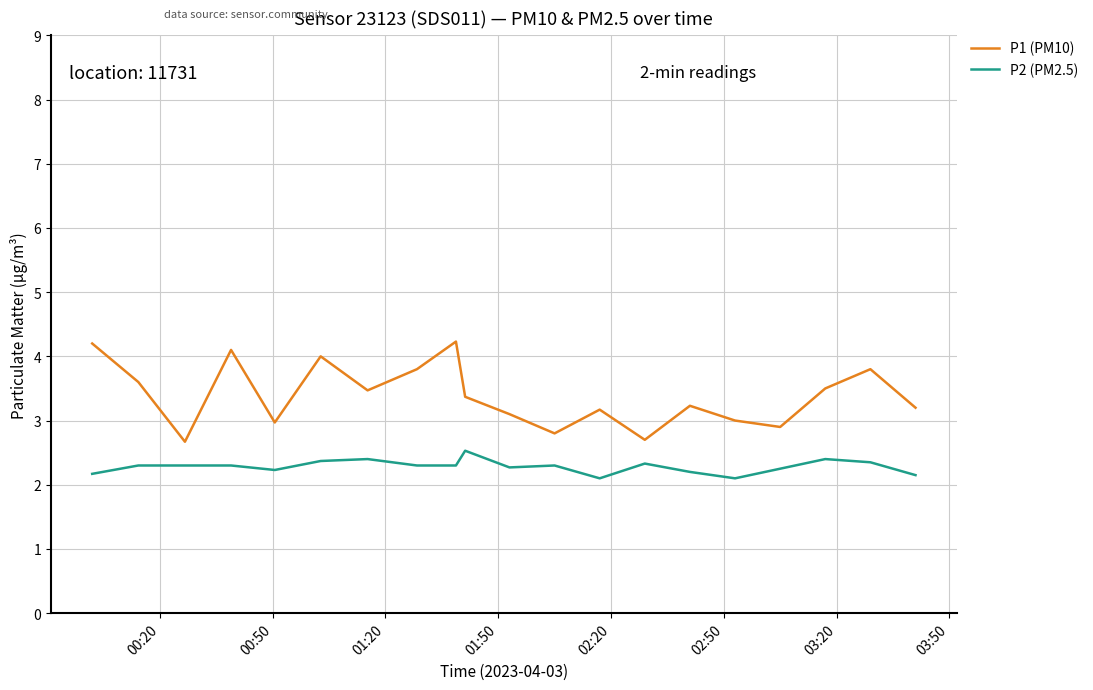

List the series in order of their peak value, lowest first.

P2 (PM2.5), P1 (PM10)